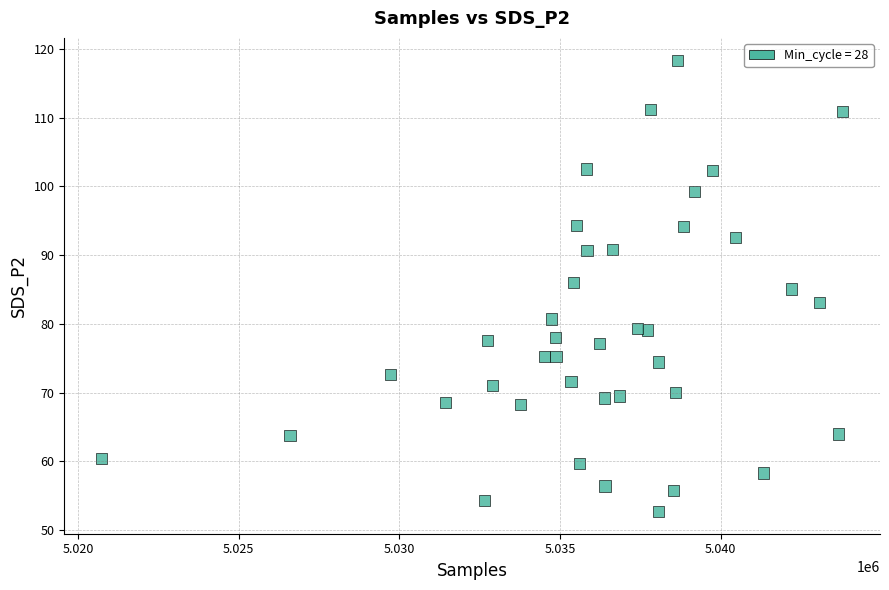

What is the range of Y values (max minus min)?

65.6